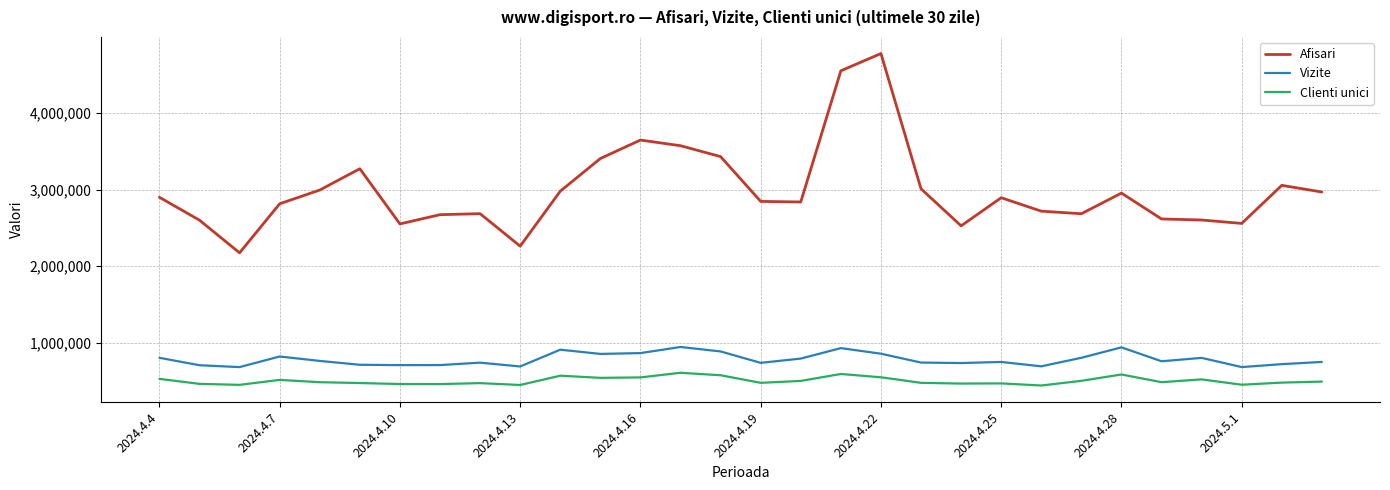

What are all the series names shown in the legend?

Afisari, Vizite, Clienti unici